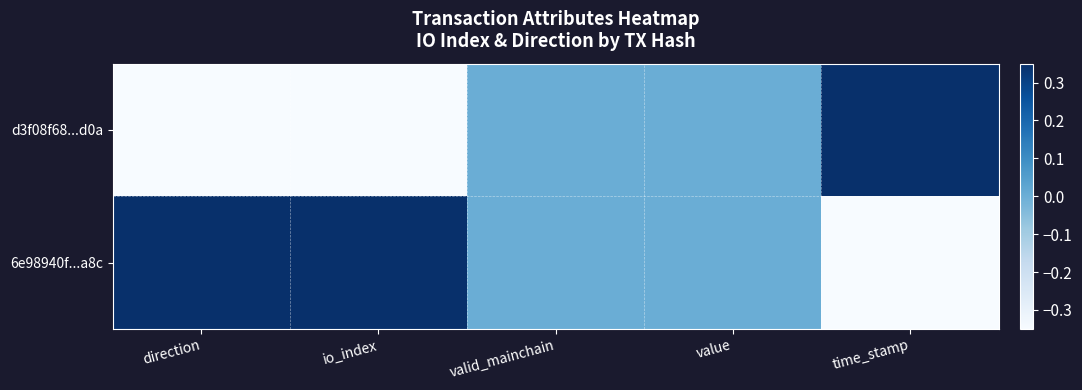

Which has a higher value, direction or valid_mainchain?

valid_mainchain